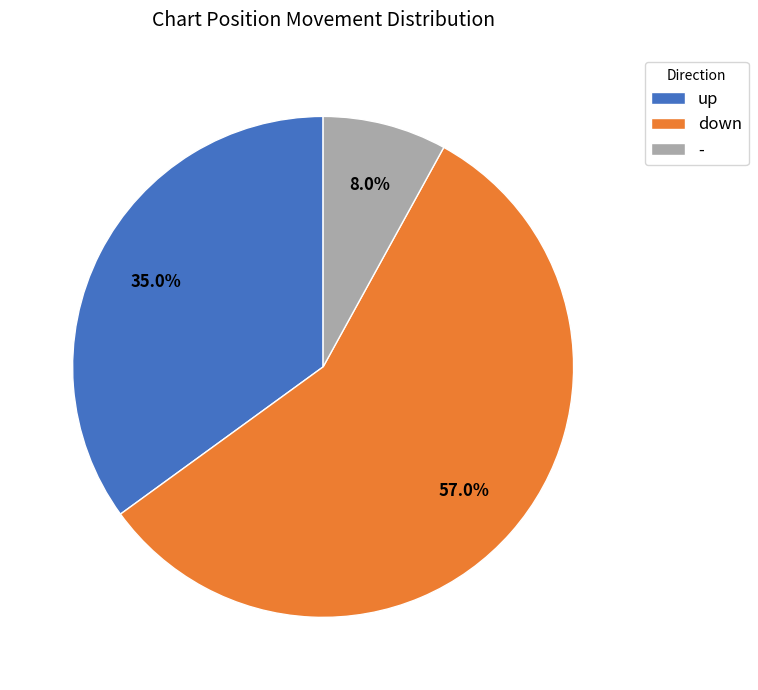

True or false: down accounts for 57% of the total.

True